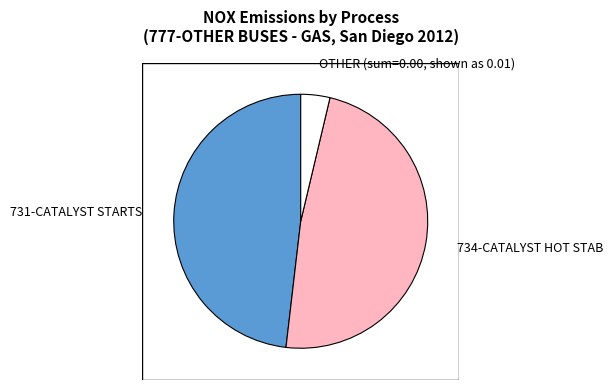

Is the sum of 731-CATALYST STARTS and 734-CATALYST HOT STAB greater than half?

Yes